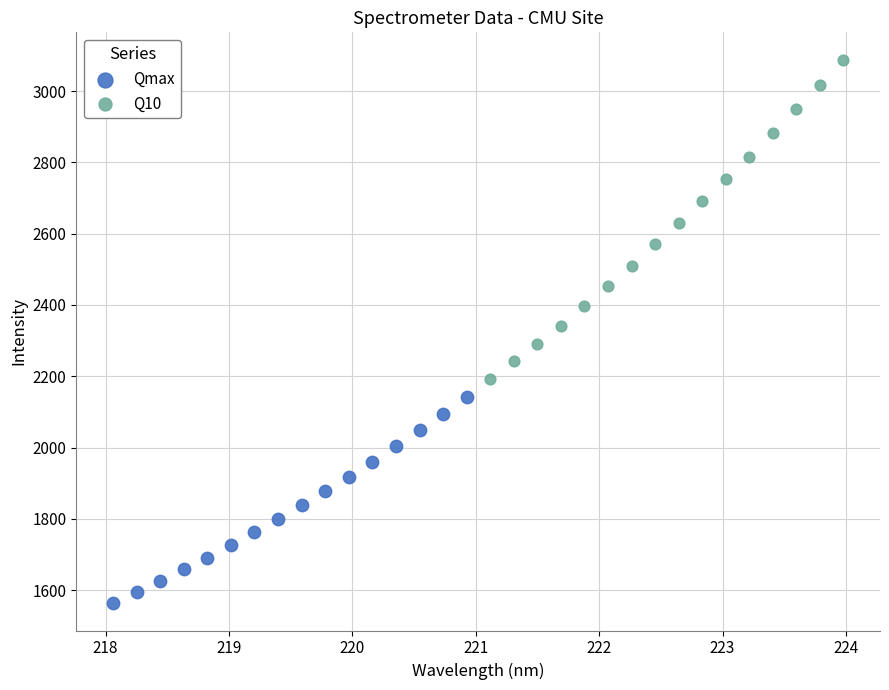

What are all the series names shown in the legend?

Qmax, Q10